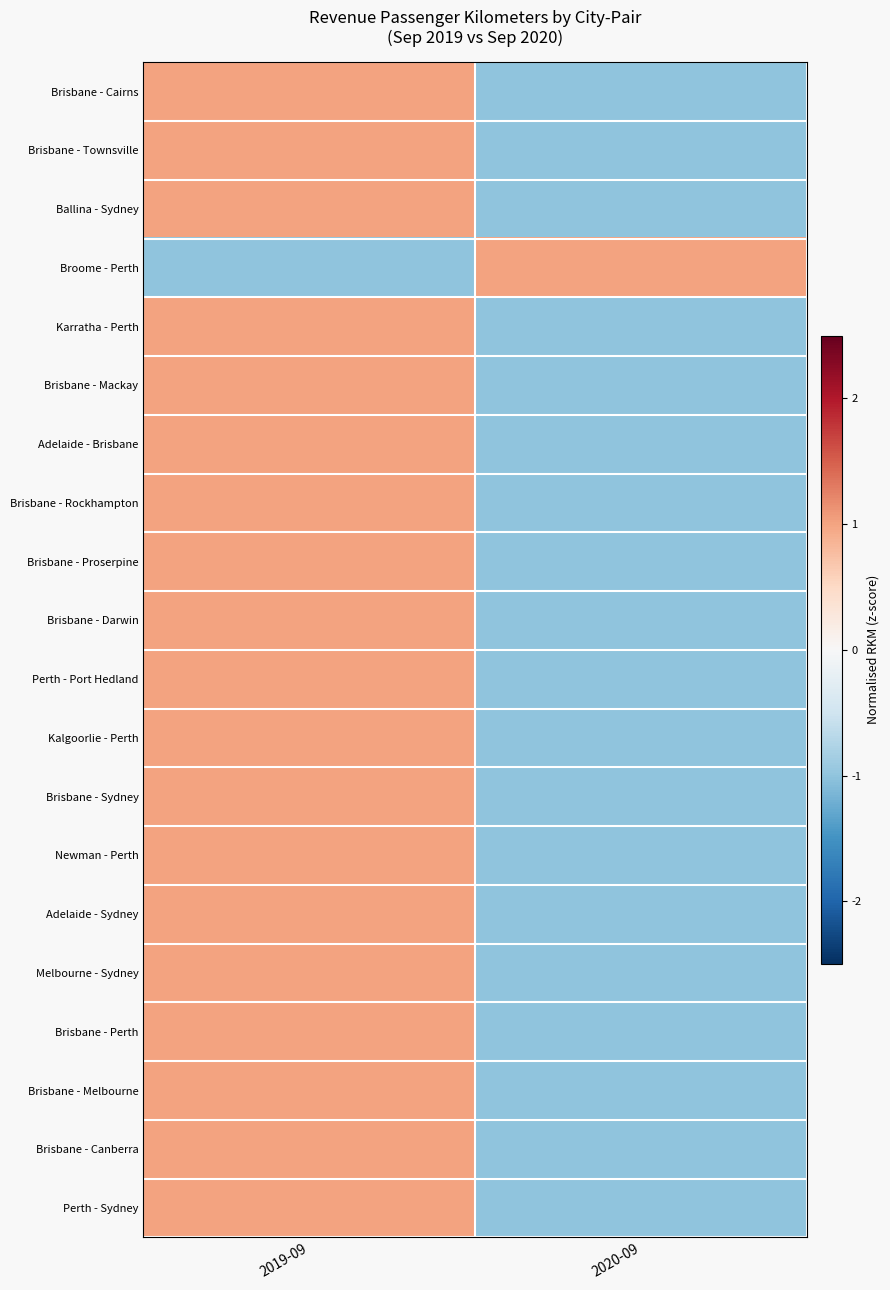

Which label corresponds to the smallest value in the chart?

2020-09